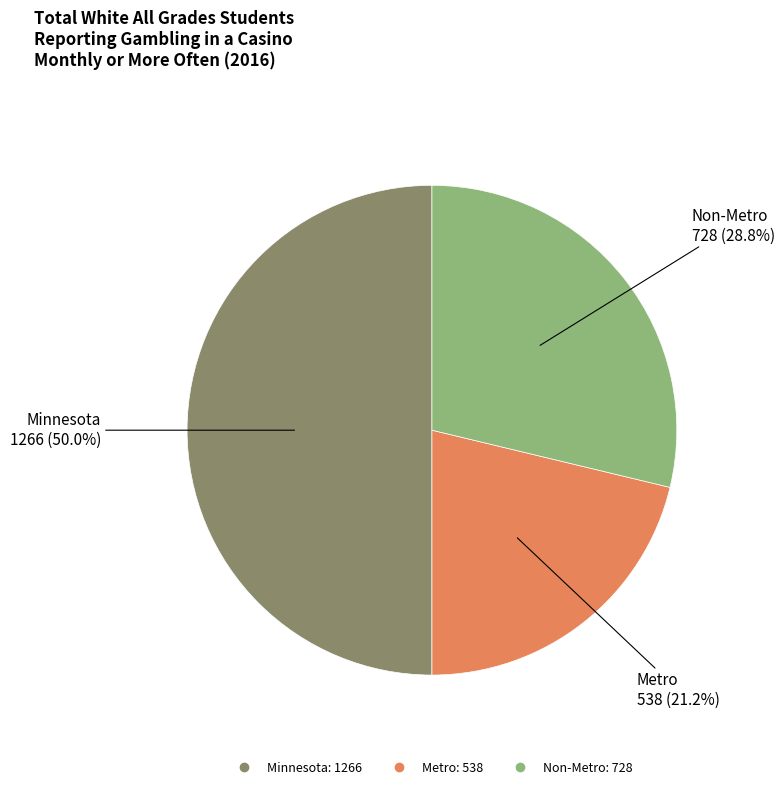

Which slice is the largest?

Minnesota